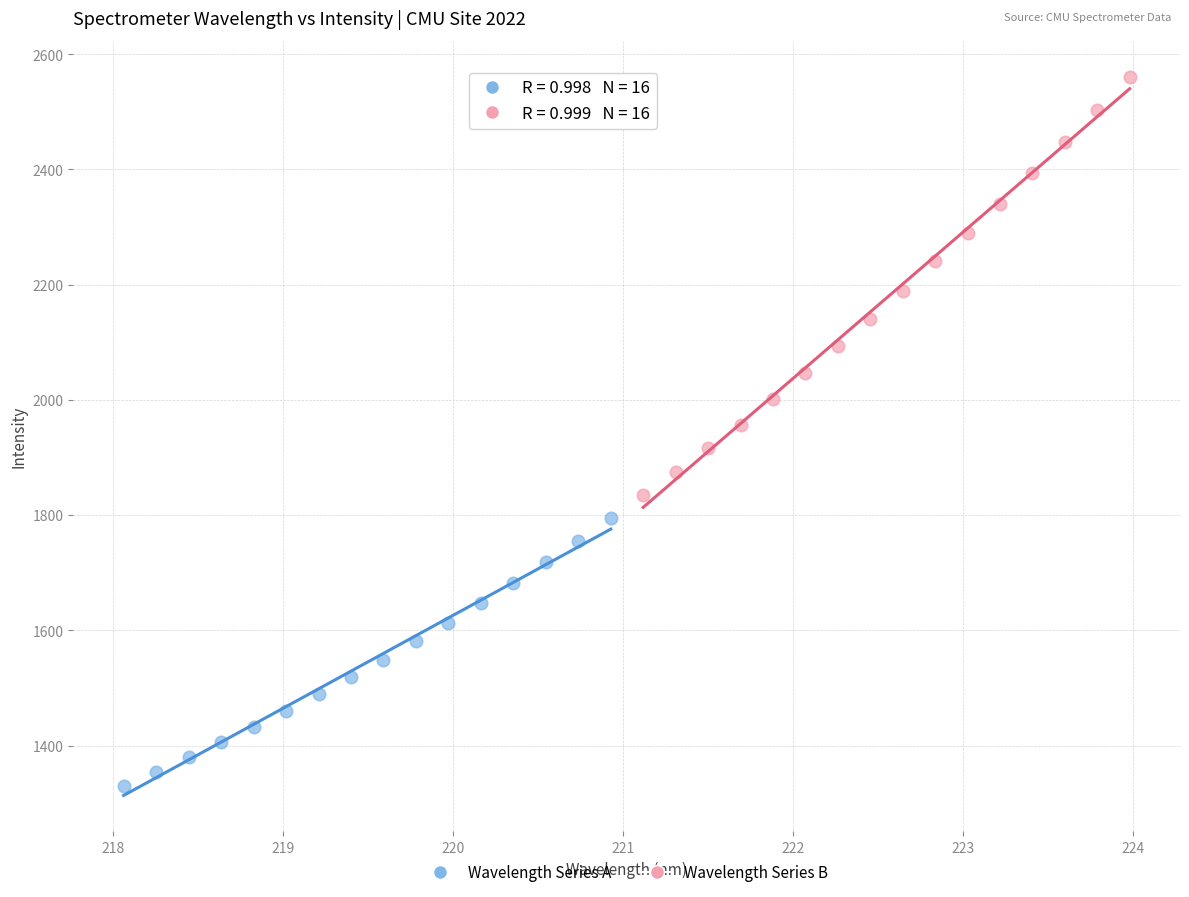

Which series contains the highest Y value?

Wavelength Series B